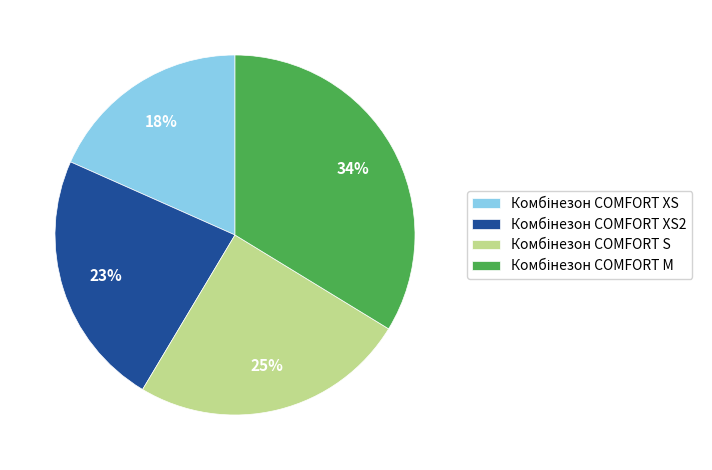

Does any single category account for the majority?

No